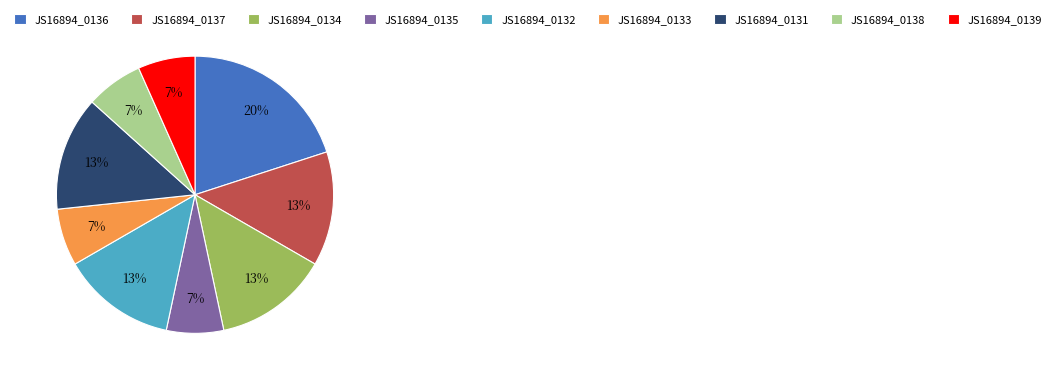

Count the number of slices in the pie.

9